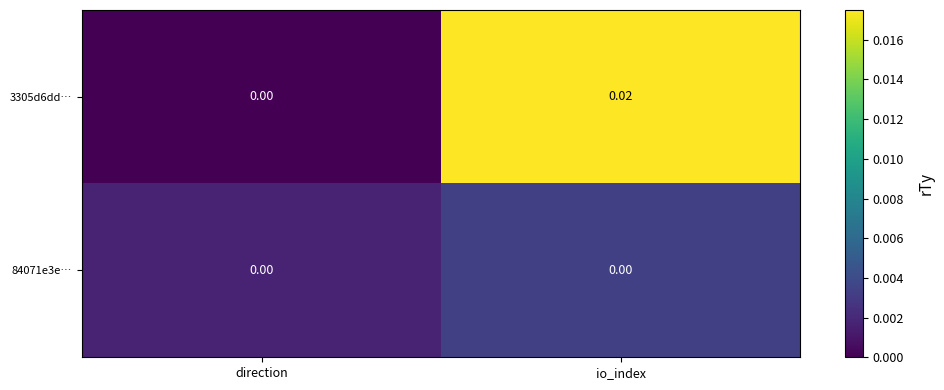

At which category is the sum across all series the highest?

io_index